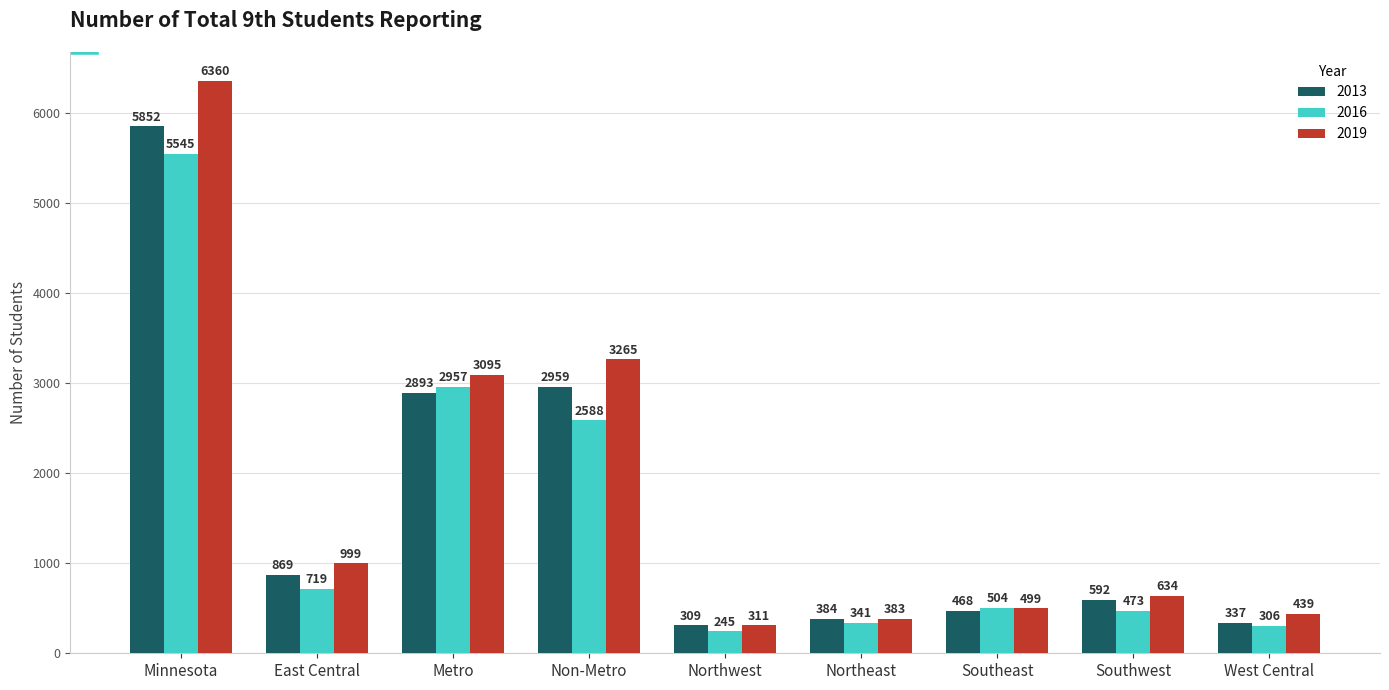

Rank the series by their average value, from lowest to highest.

2016, 2013, 2019